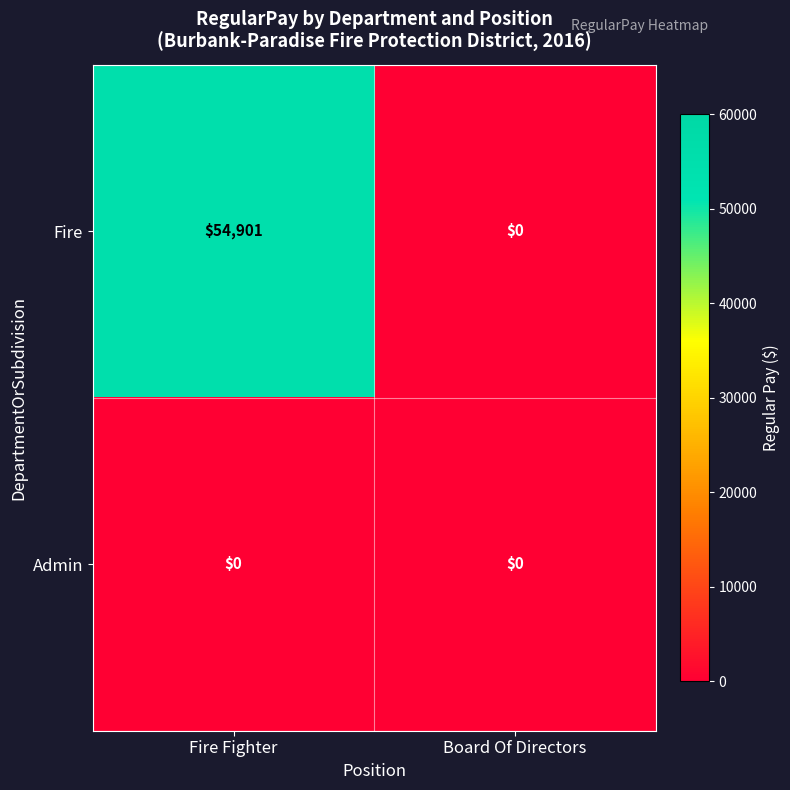

Which series has the largest range (max minus min)?

Fire